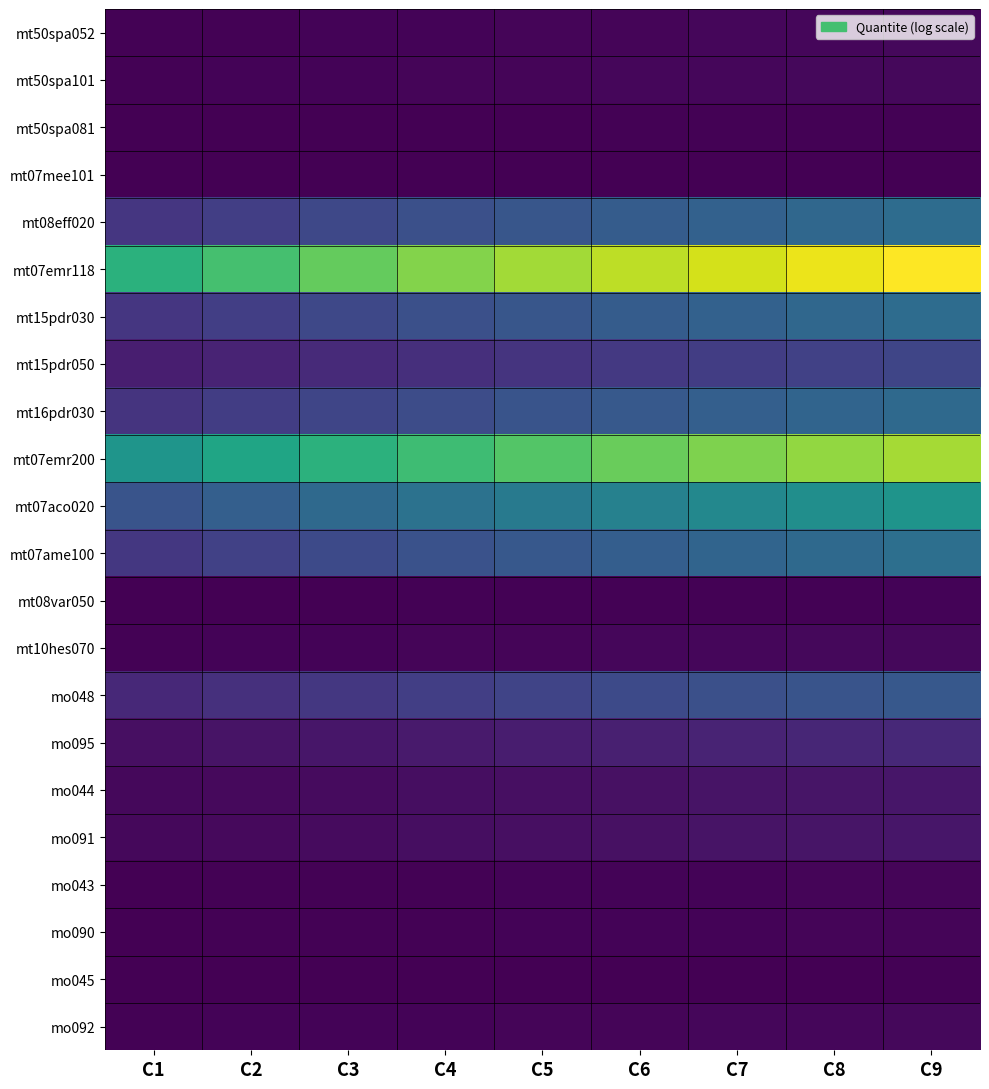

At C5, list the series in order from largest to smallest.

mt07emr118, mt07emr200, mt07aco020, mt07ame100, mt08eff020, mt15pdr030, mt16pdr030, mo048, mt15pdr050, mo095, mo044, mo091, mt50spa101, mt10hes070, mo092, mt50spa052, mo043, mo090, mt08var050, mt50spa081, mo045, mt07mee101